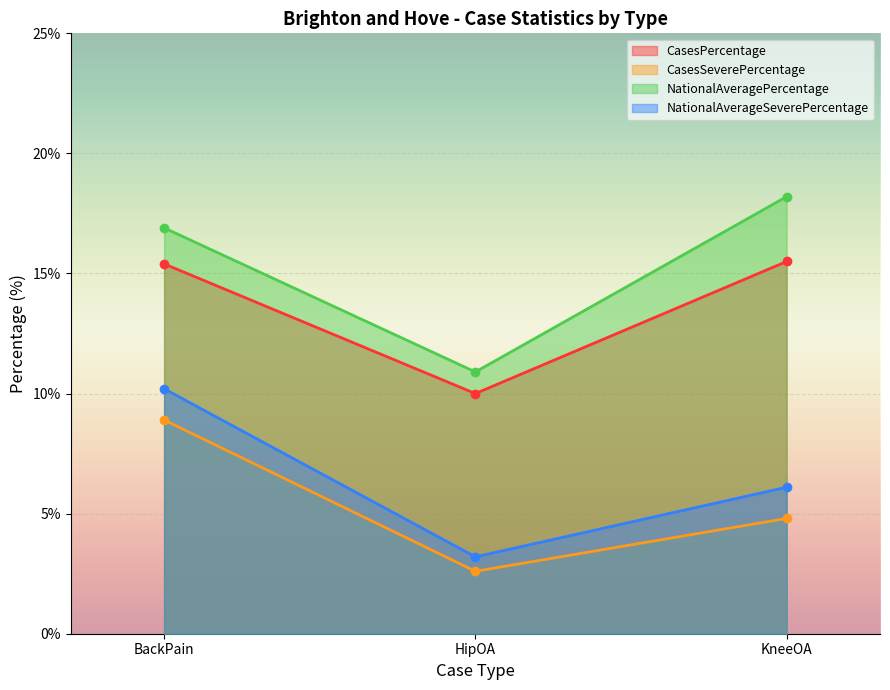

What is the sum of the CasesPercentage values at KneeOA and BackPain?

30.9